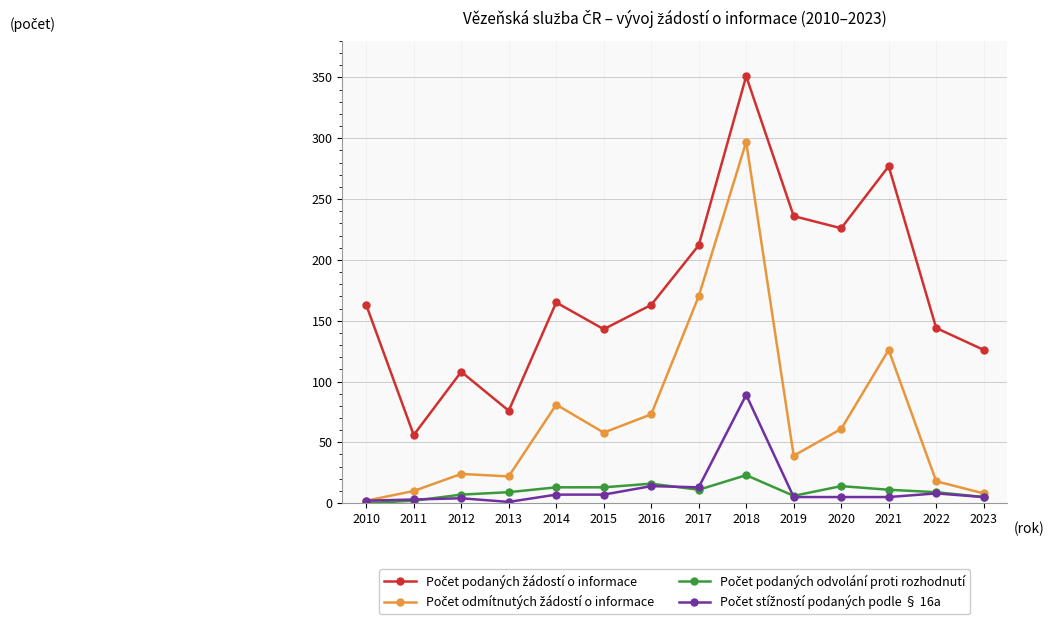

At which category is the sum across all series the highest?

2018